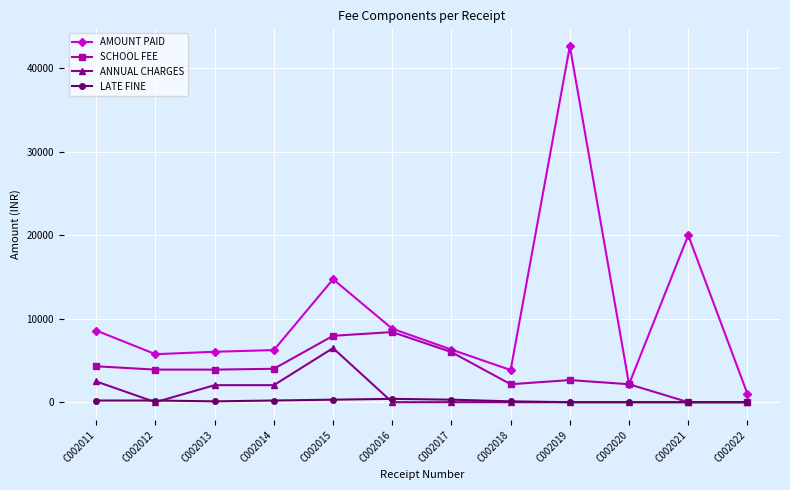

The value of AMOUNT PAID at C002018 is 6630. True or false?

False